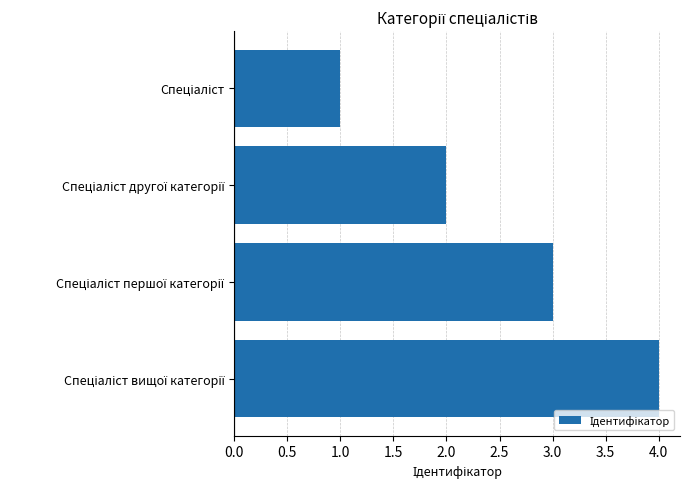

What is the sum of all values?

10